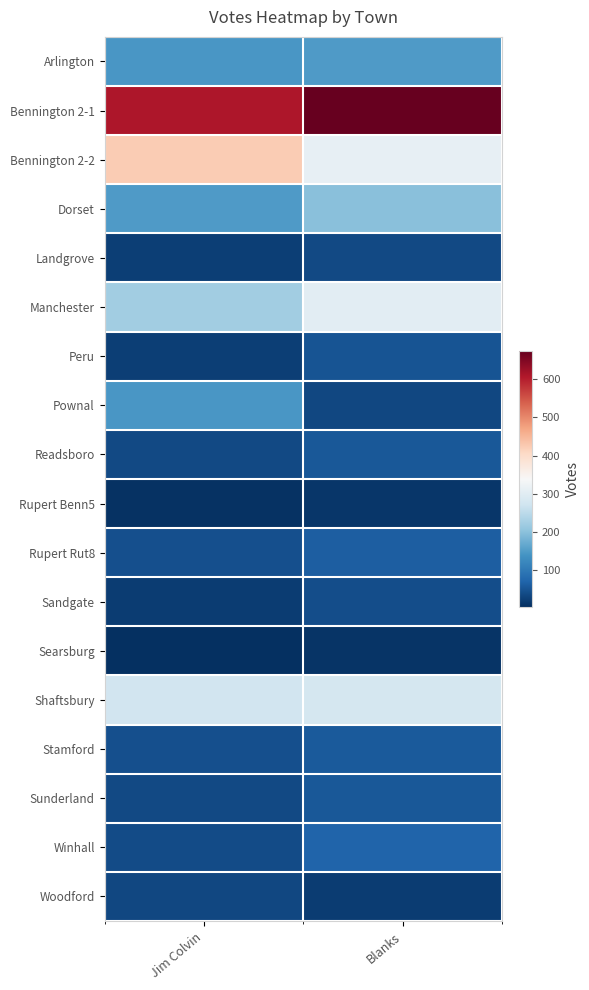

List the series in order of their peak value, lowest first.

Searsburg, Rupert Benn5, Woodford, Landgrove, Sandgate, Peru, Readsboro, Sunderland, Stamford, Rupert Rut8, Winhall, Pownal, Arlington, Dorset, Shaftsbury, Manchester, Bennington 2-2, Bennington 2-1